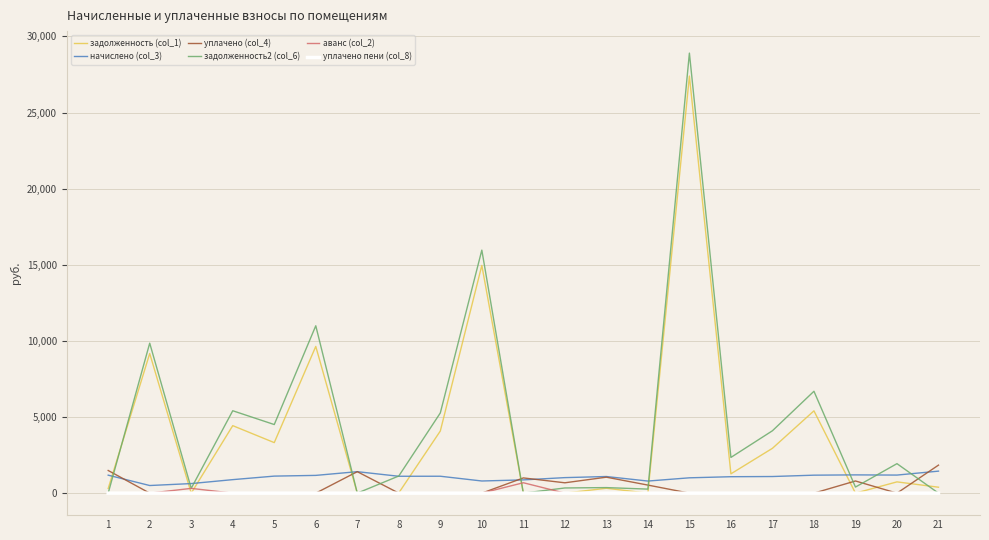

The value of задолженность (col_1) at 2 is 3697.7. True or false?

False